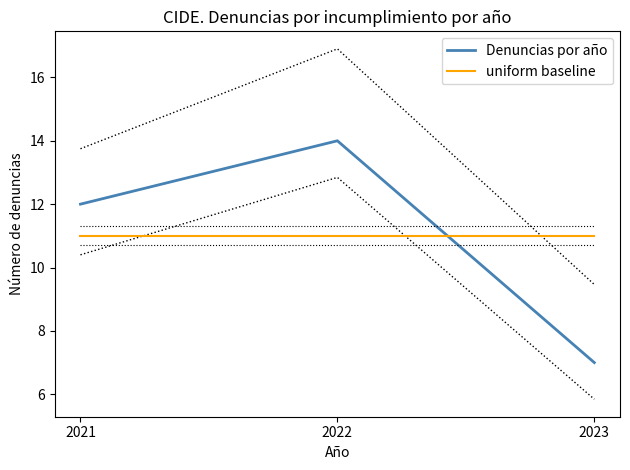

The uniform baseline series shows 11 at 2023. True or false?

True